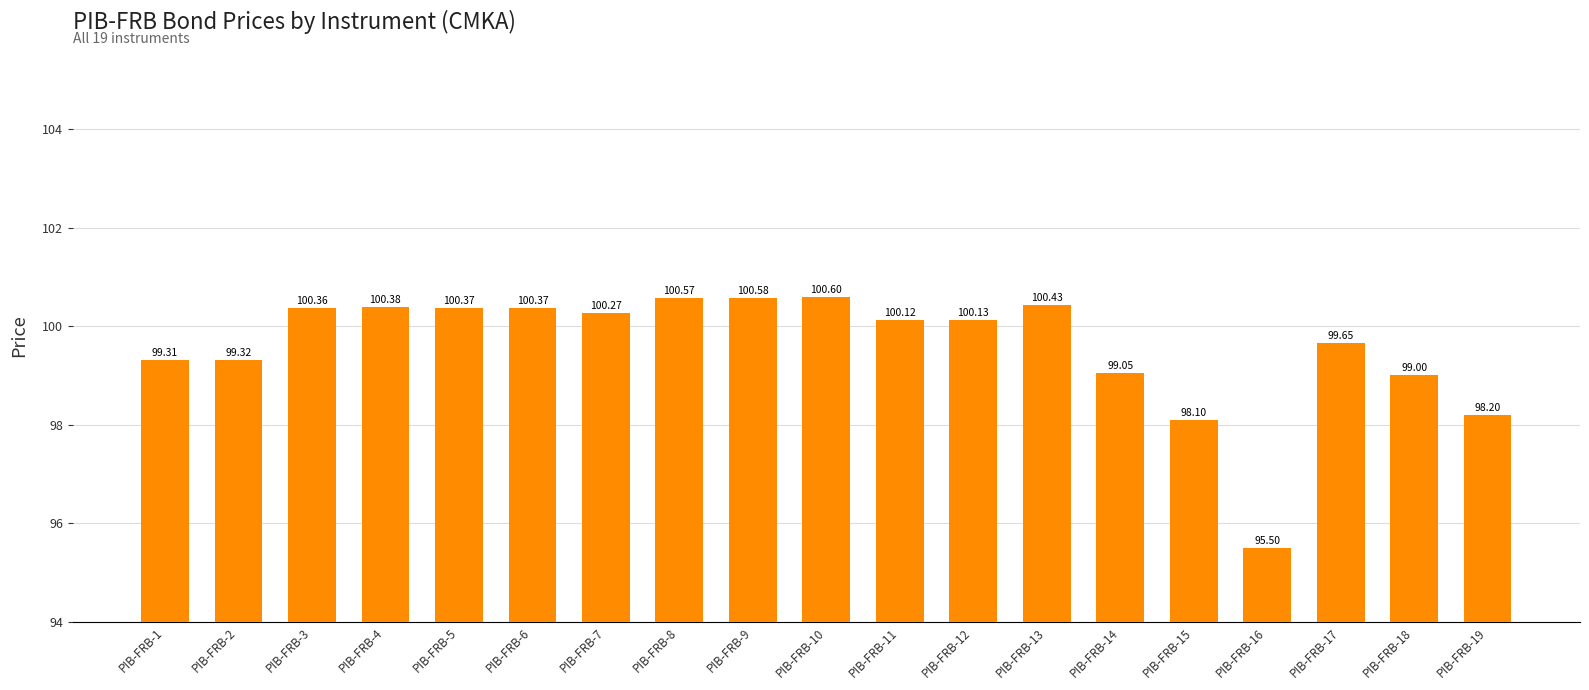

The value at PIB-FRB-17 is 55.6. True or false?

False